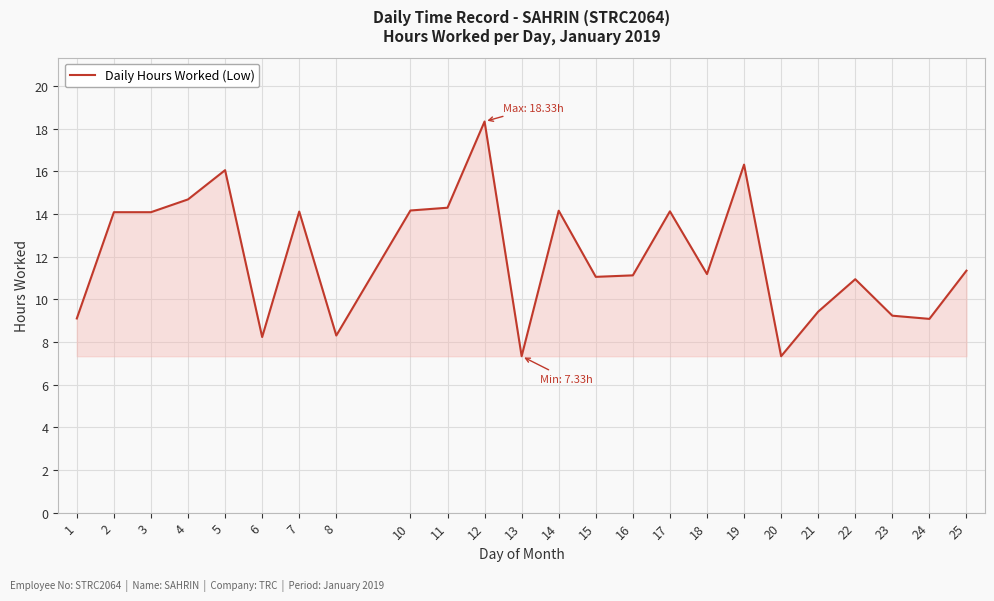

What value does the data have at 22?

10.9